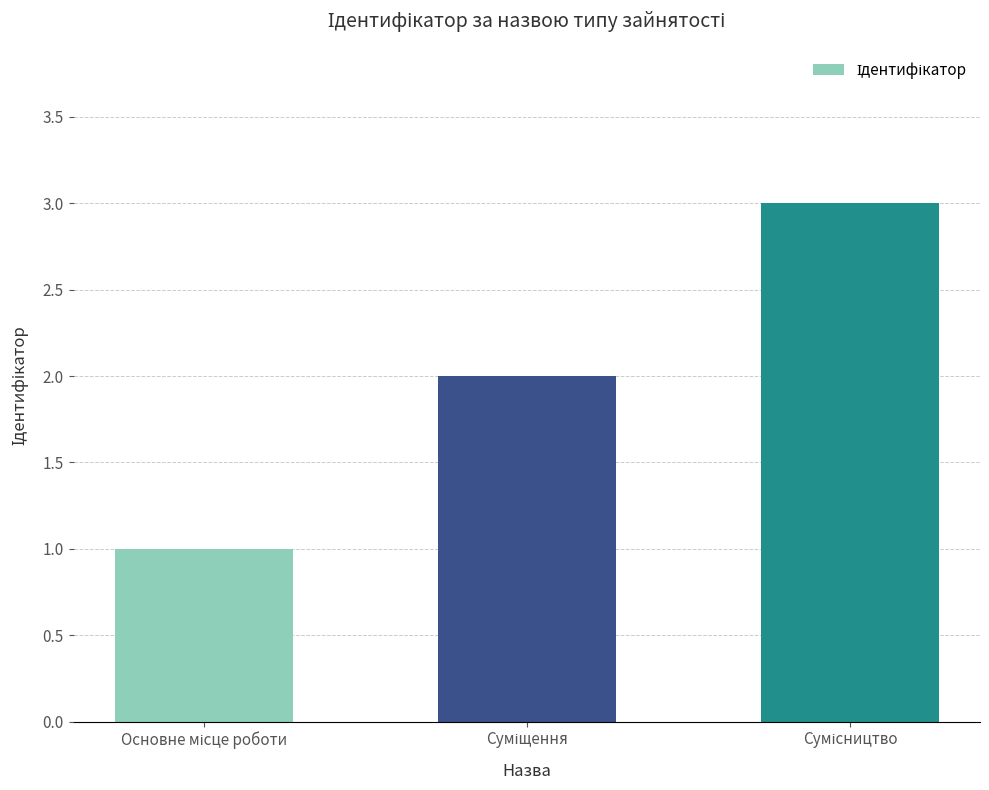

What is the sum of all values?

6